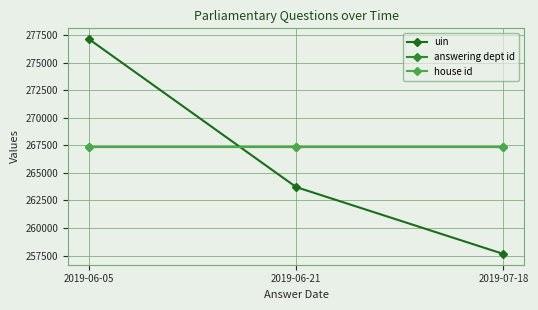

Does the chart have visible grid lines?

Yes